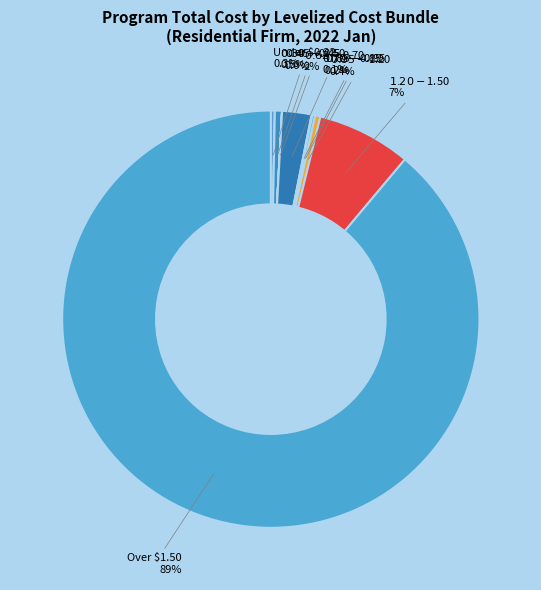

Rank the categories by value from lowest to highest.

06. $0.55/Therm to $0.62/Therm, 02. $0.22/Therm to $0.30/Therm, 05. $0.50/Therm to $0.55/Therm, 04. $0.45/Therm to $0.50/Therm, 08. $0.70/Therm to $0.85/Therm, 09. $0.85/Therm to $0.95/Therm, 01. Under $0.22/Therm, 10. $0.95/Therm to $1.20/Therm, 03. $0.30/Therm to $0.45/Therm, 07. $0.62/Therm to $0.70/Therm, 11. $1.20/Therm to $1.50/Therm, 12. Over $1.50/Therm